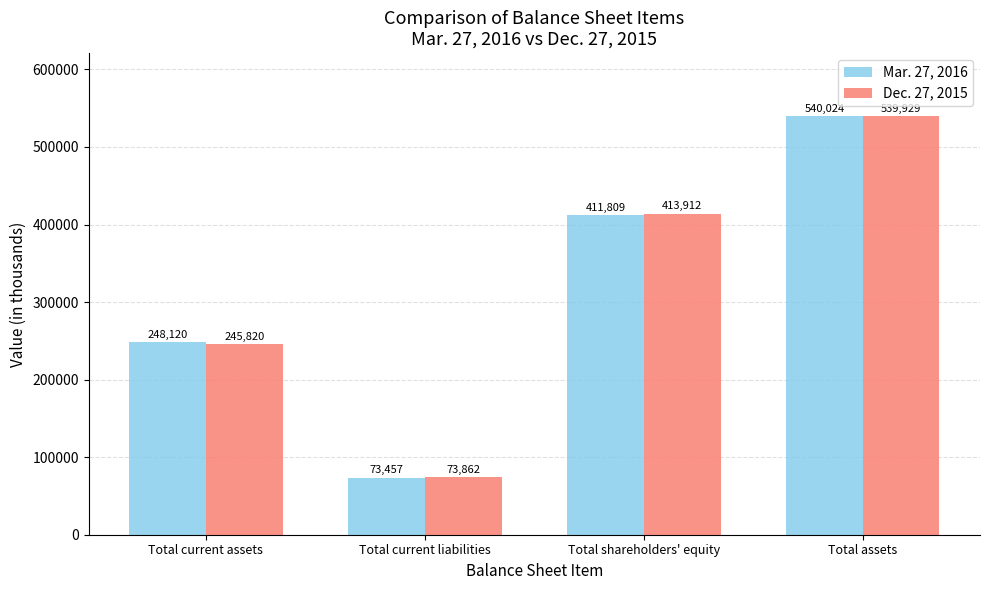

At how many categories does at least one series exceed 432051?

1